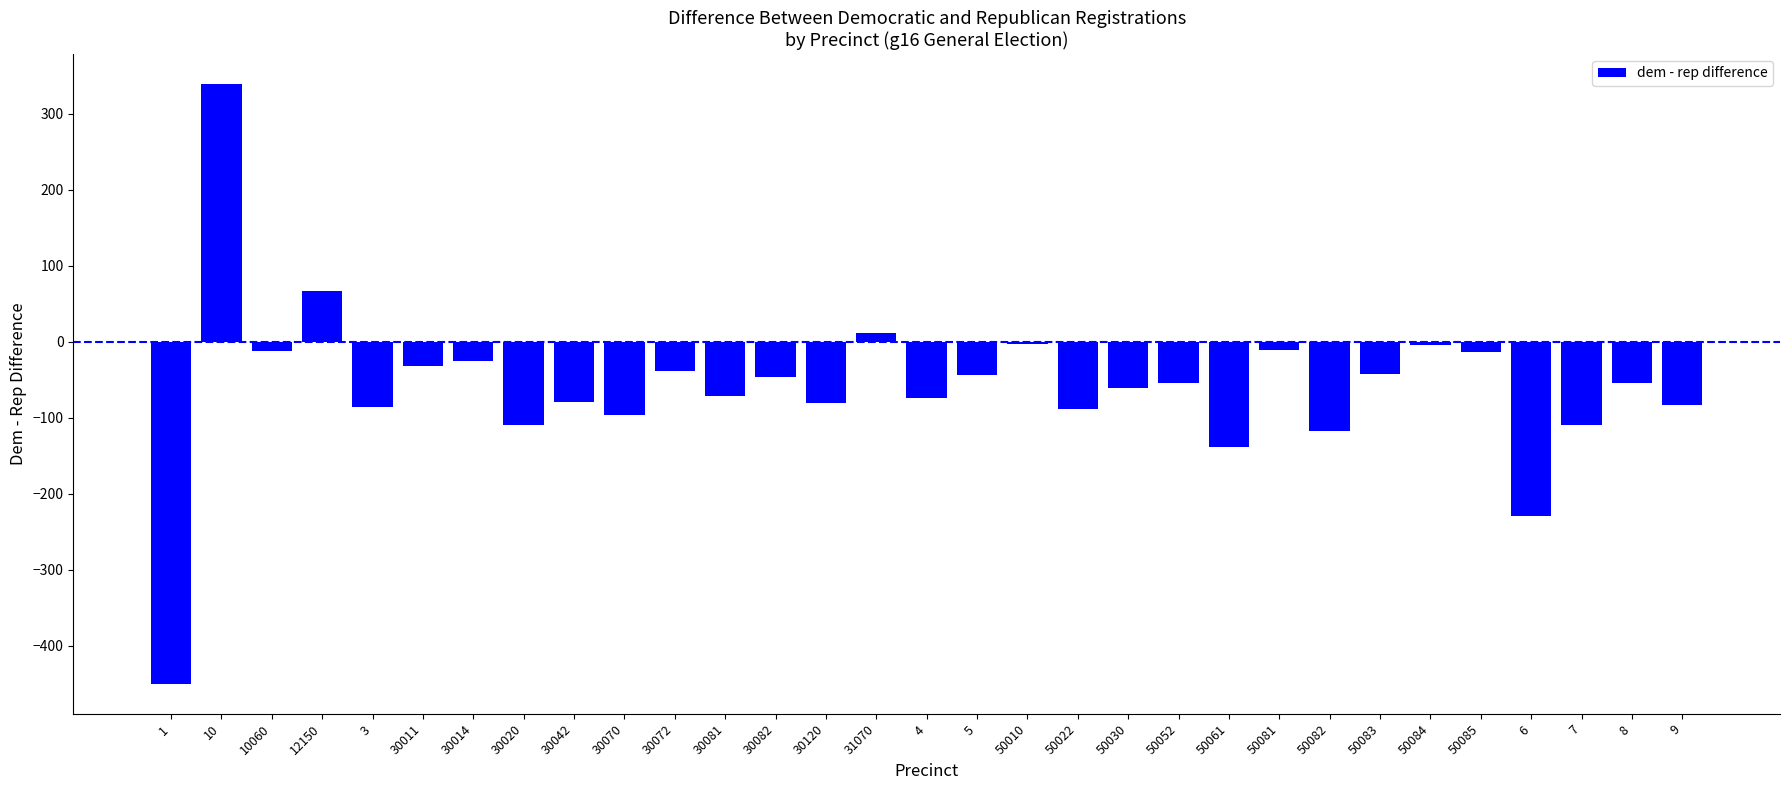

What position from the left is 5?

17